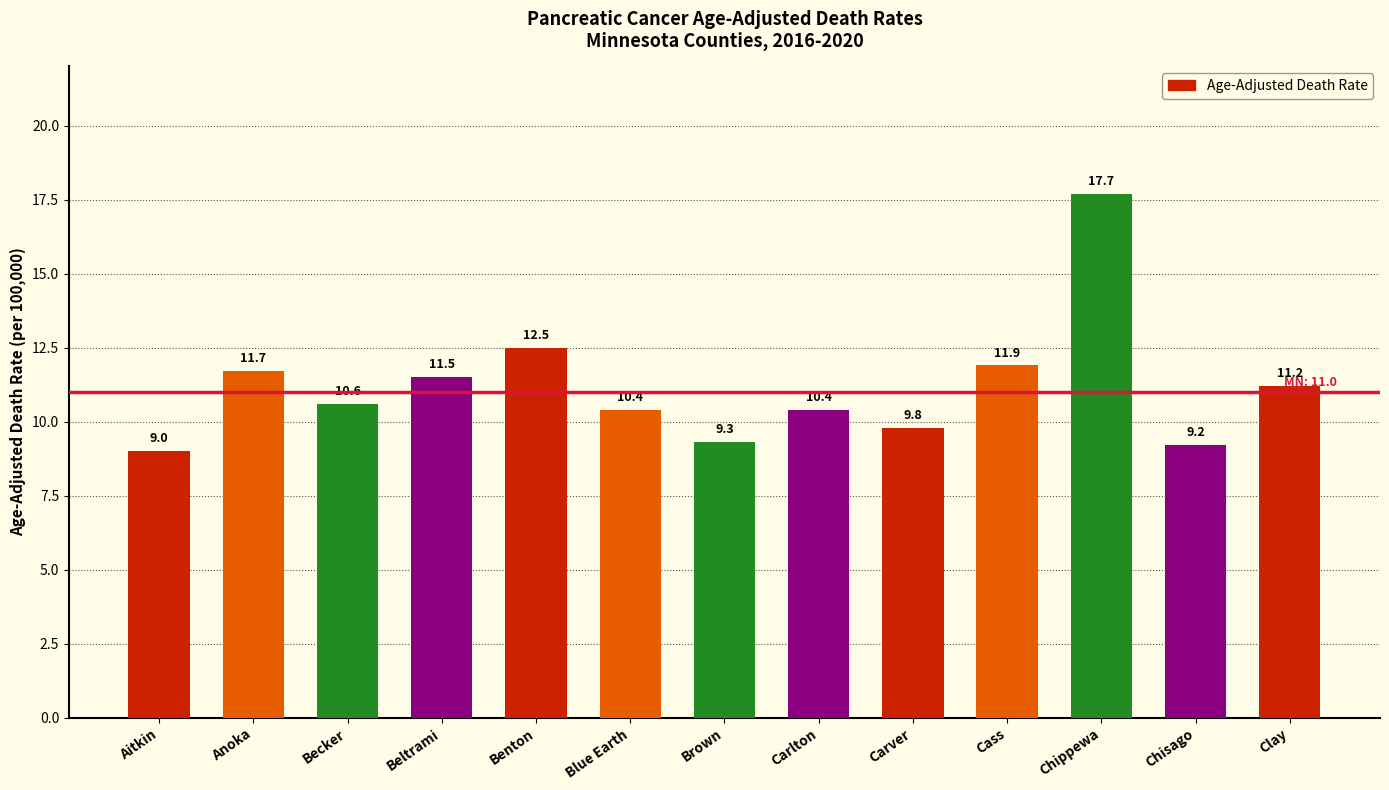

How many bars are there in total?

13